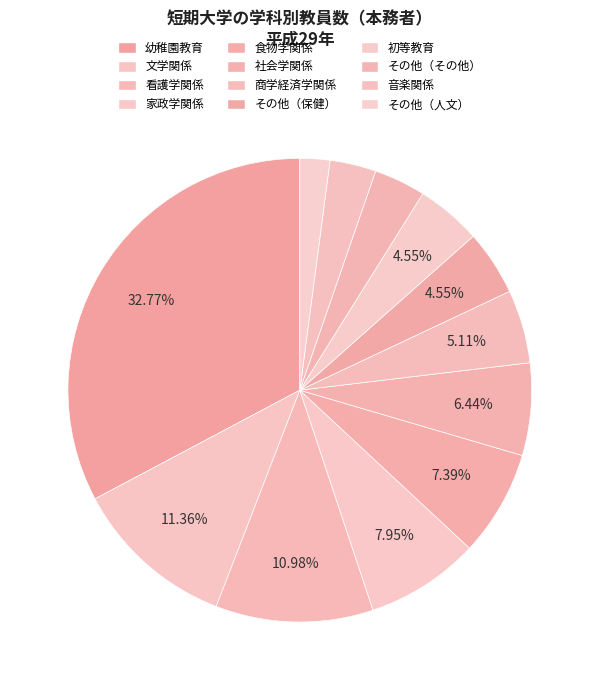

True or false: 社会学関係 accounts for 1% of the total.

False